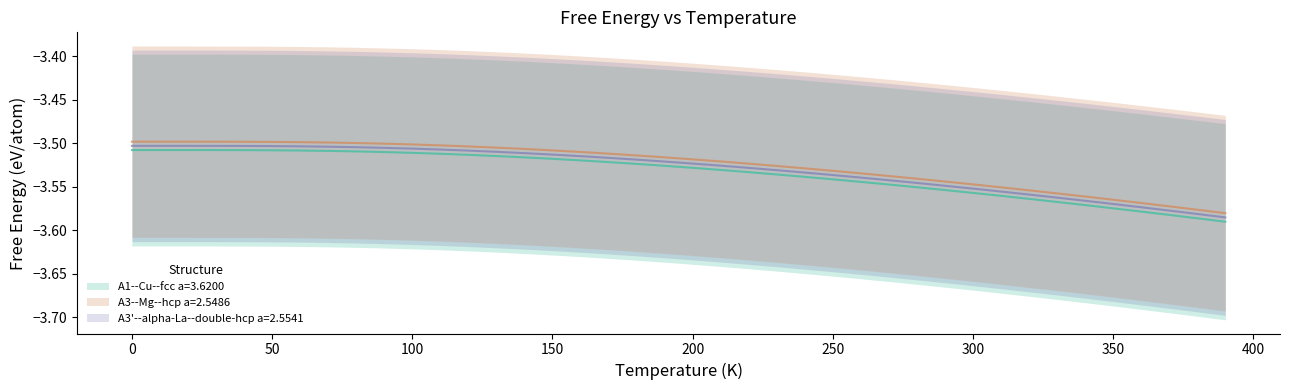

What is the minimum value shown in the chart?

-3.6